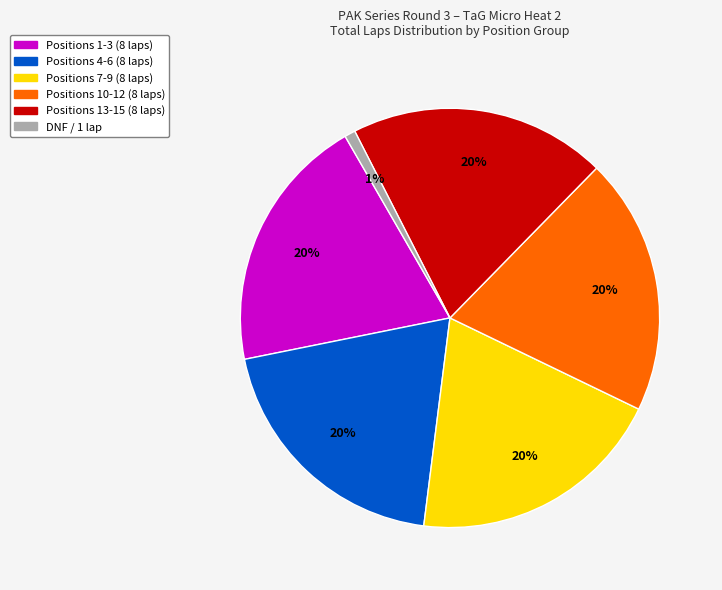

To the nearest percent, what is the average slice percentage?

17%